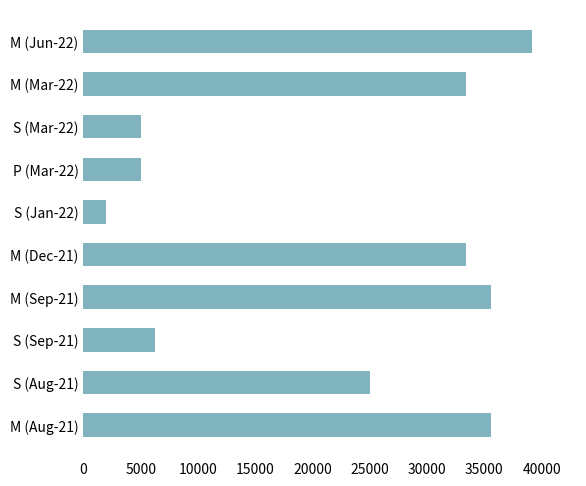

What is the change in value from M (Jun-22) to S (Sep-21)?

-32895